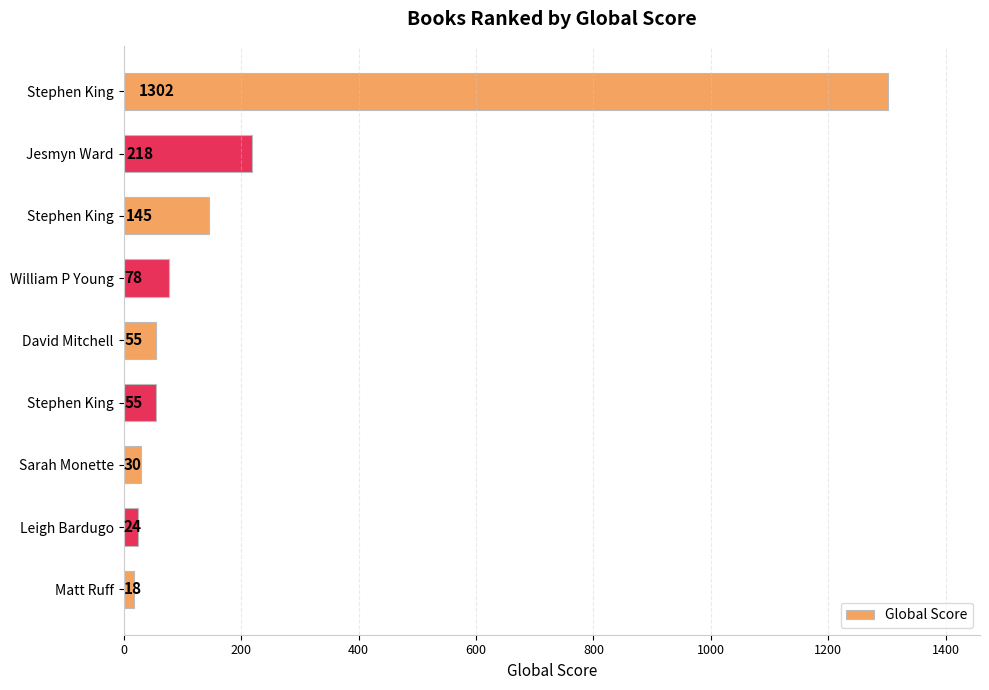

How many bars are there in total?

9